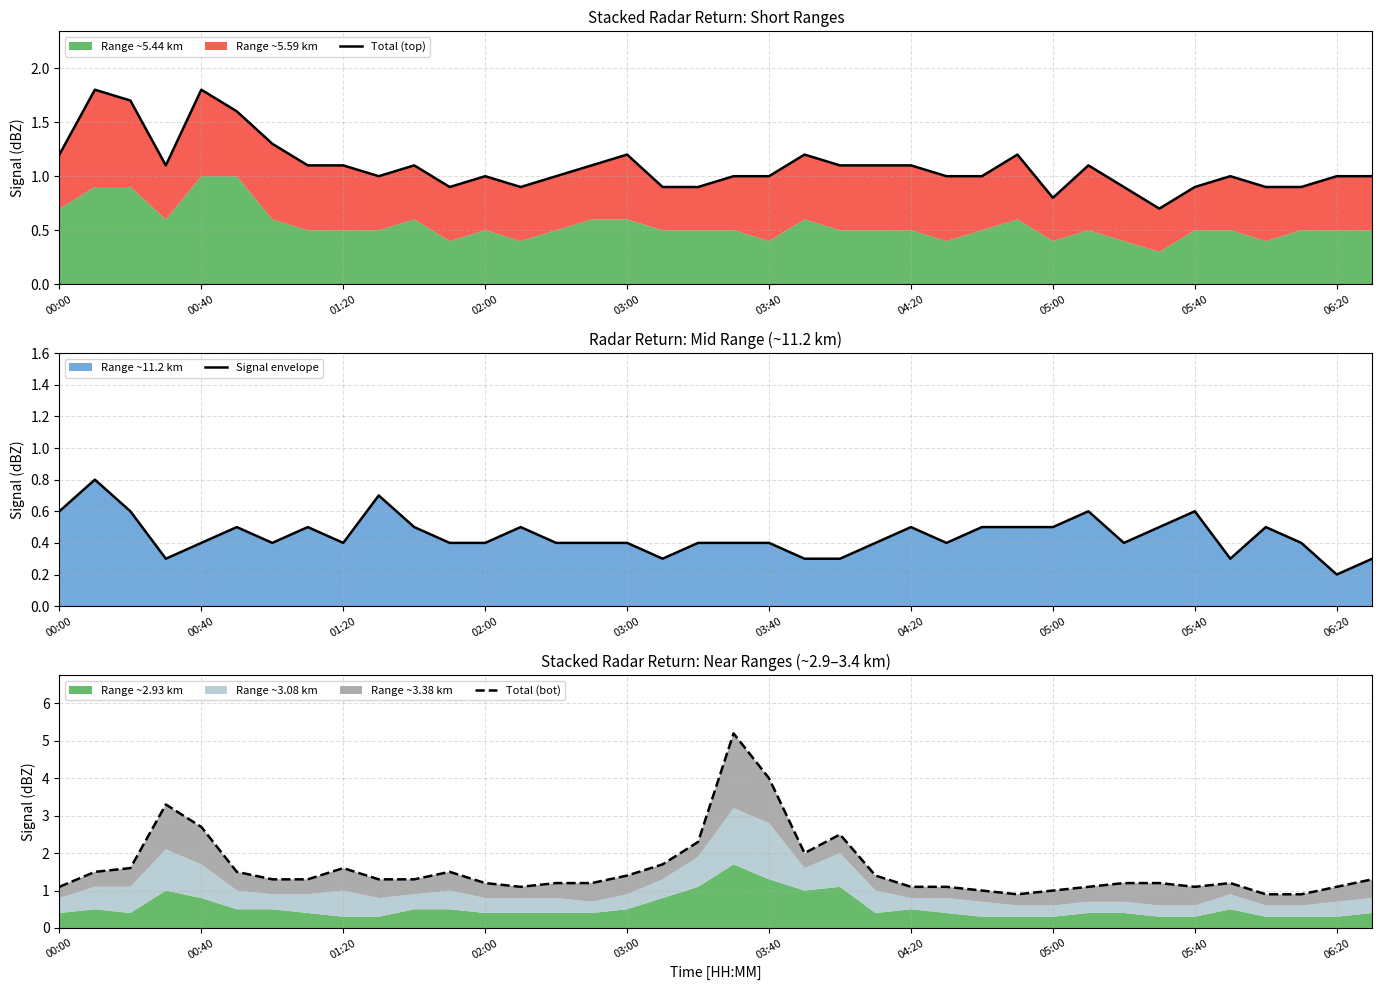

What is the sum of all Total (top) values?

41.6